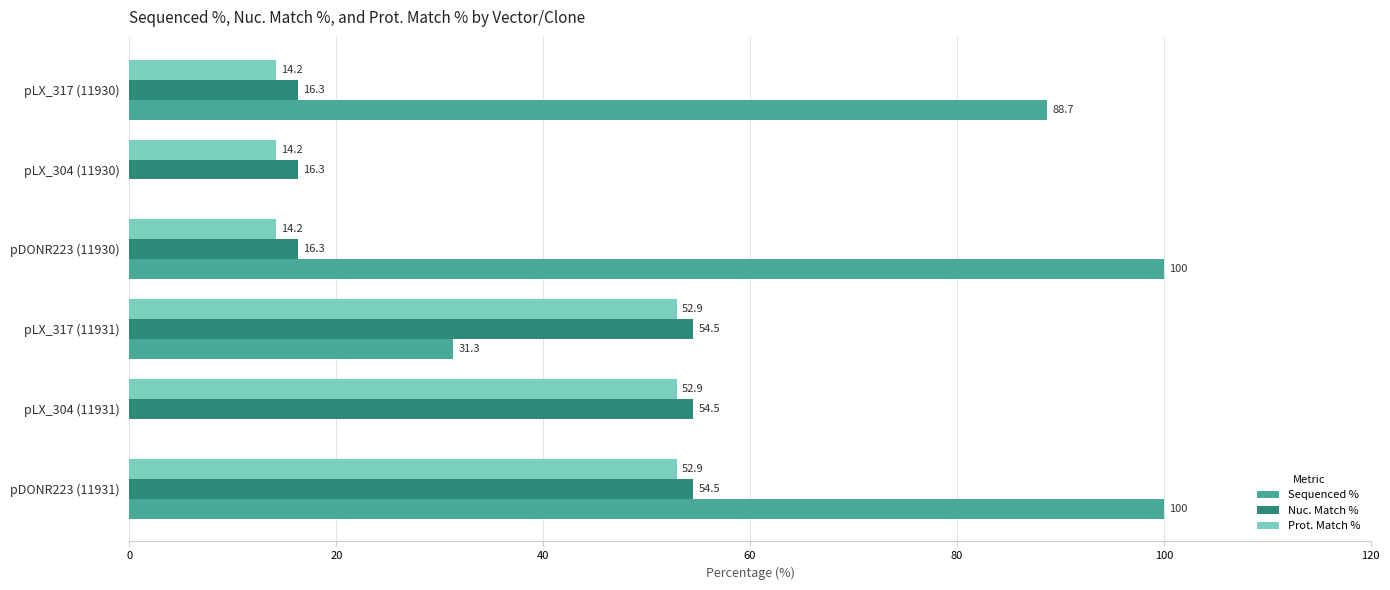

What is the greatest value displayed?

100.0